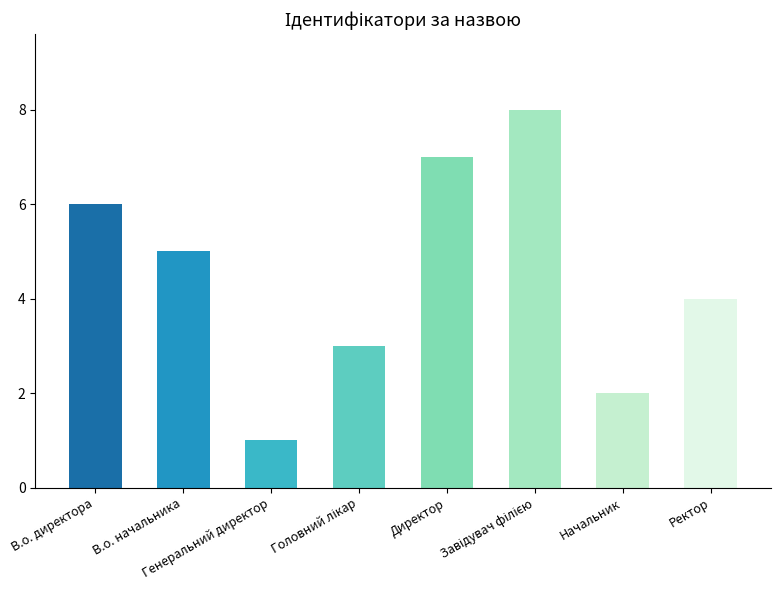

What is the value of the 4th bar from the left?

3